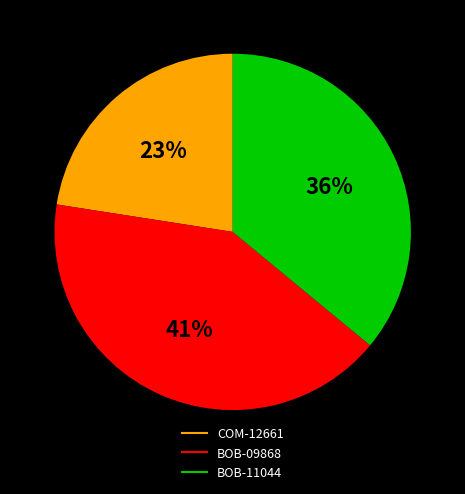

The COM-12661 slice represents 10% of the pie. True or false?

False